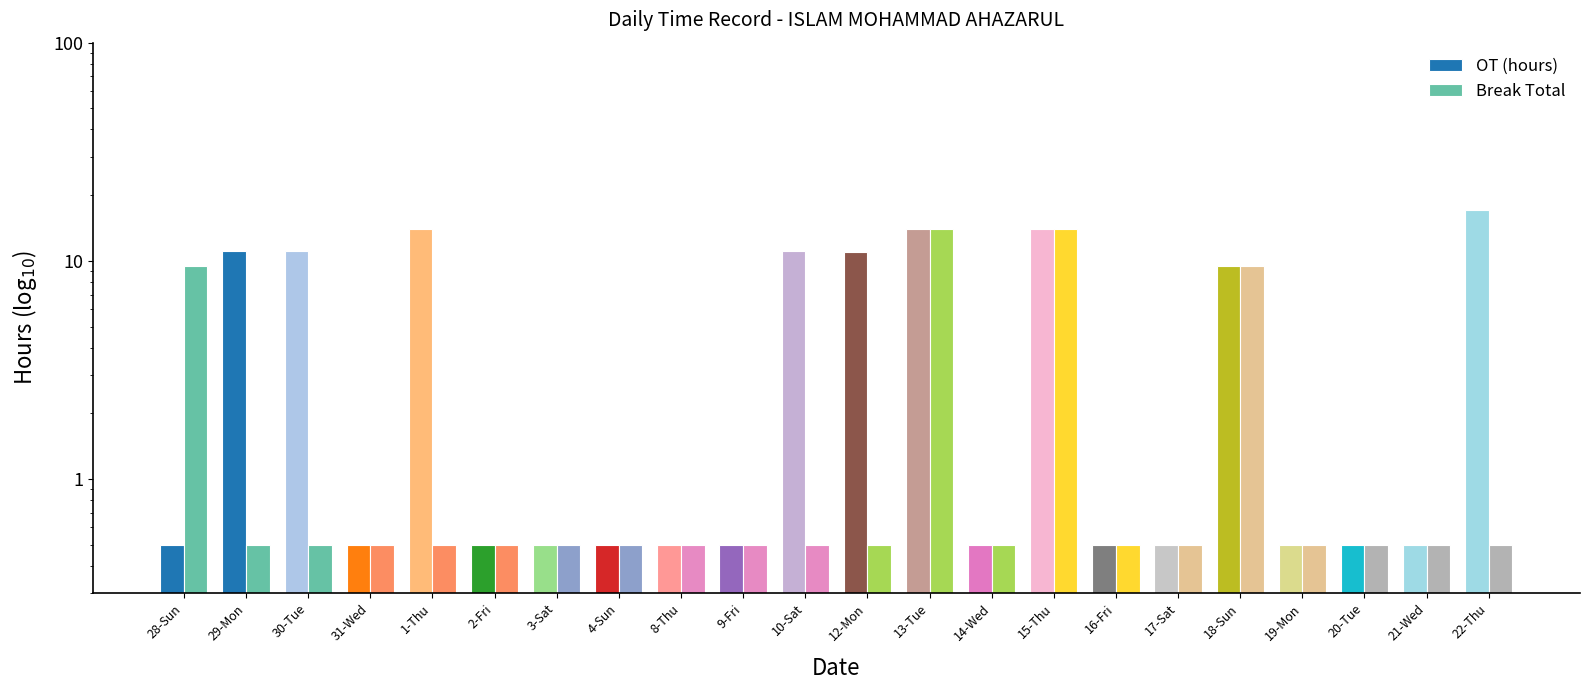

How many data points does each series have?

22